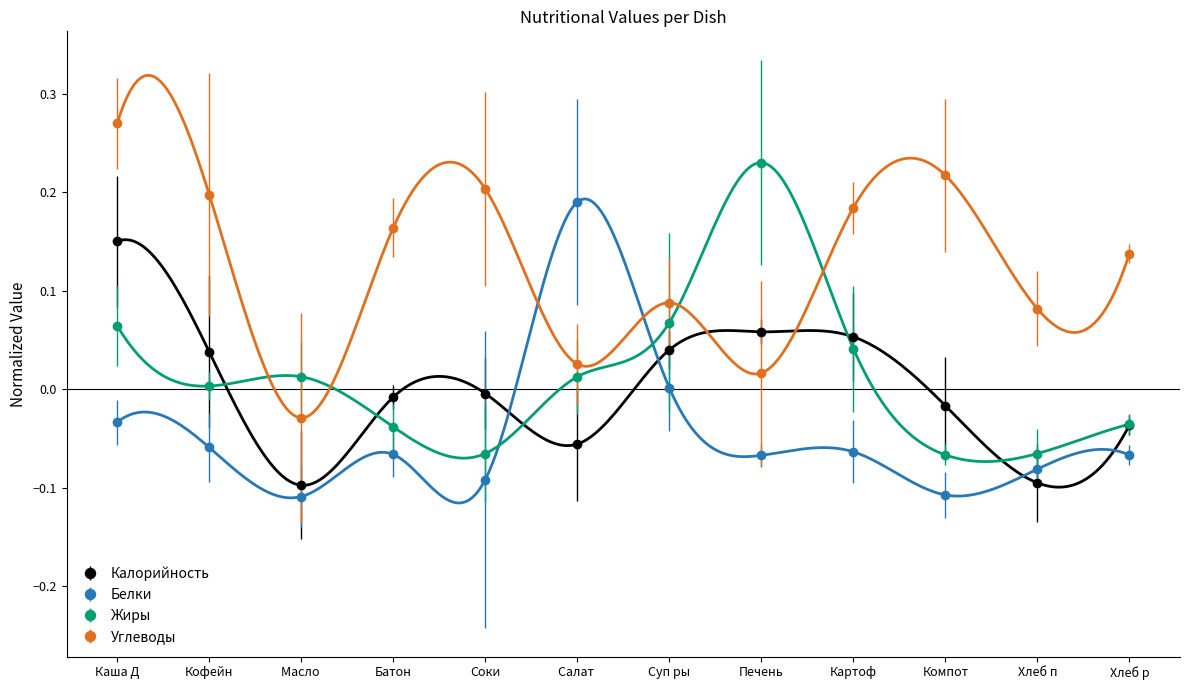

What is the sum of all Жиры values?

0.2